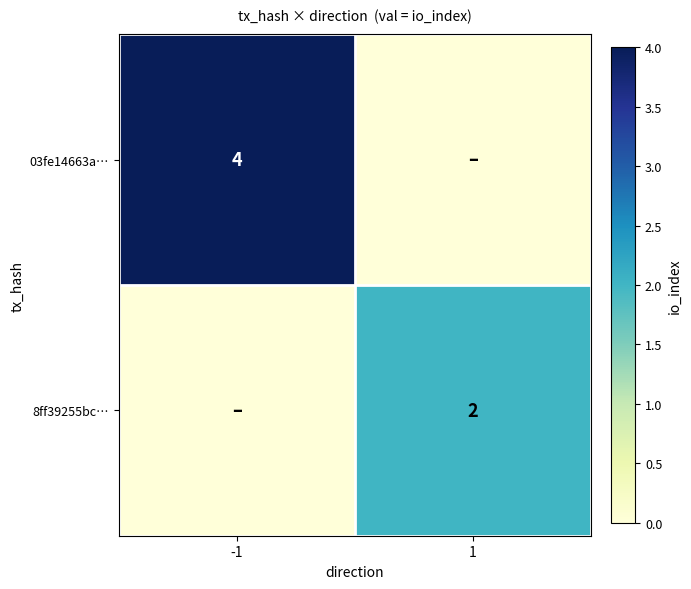

Is it true that 8ff39255bc… equals 2 at 1?

True